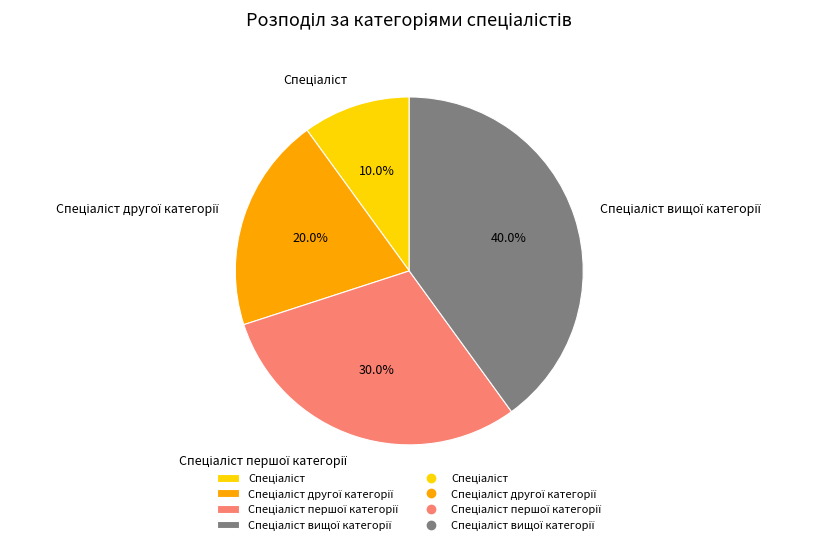

Does any single category account for the majority?

No